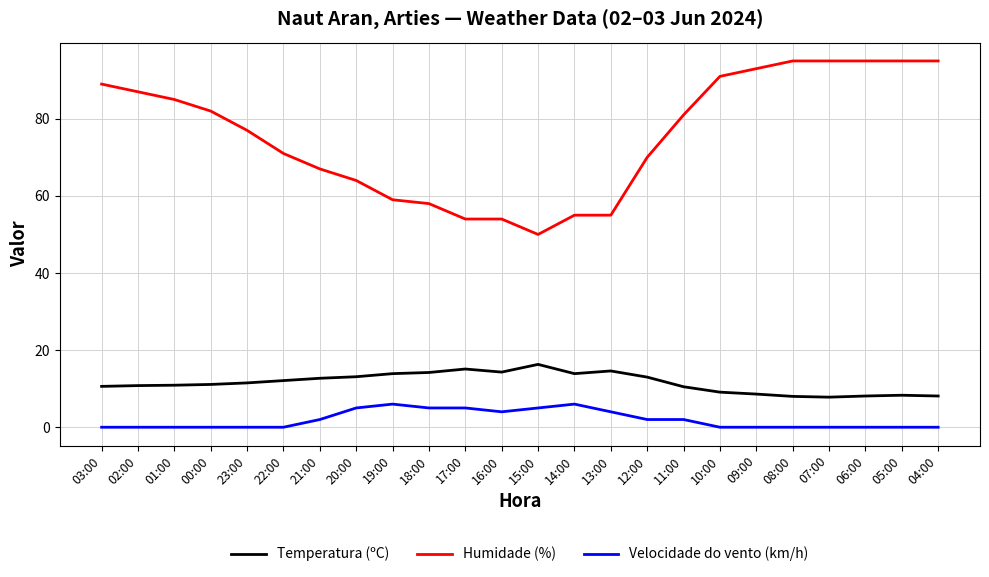

What are all the series names shown in the legend?

Temperatura (ºC), Humidade (%), Velocidade do vento (km/h)